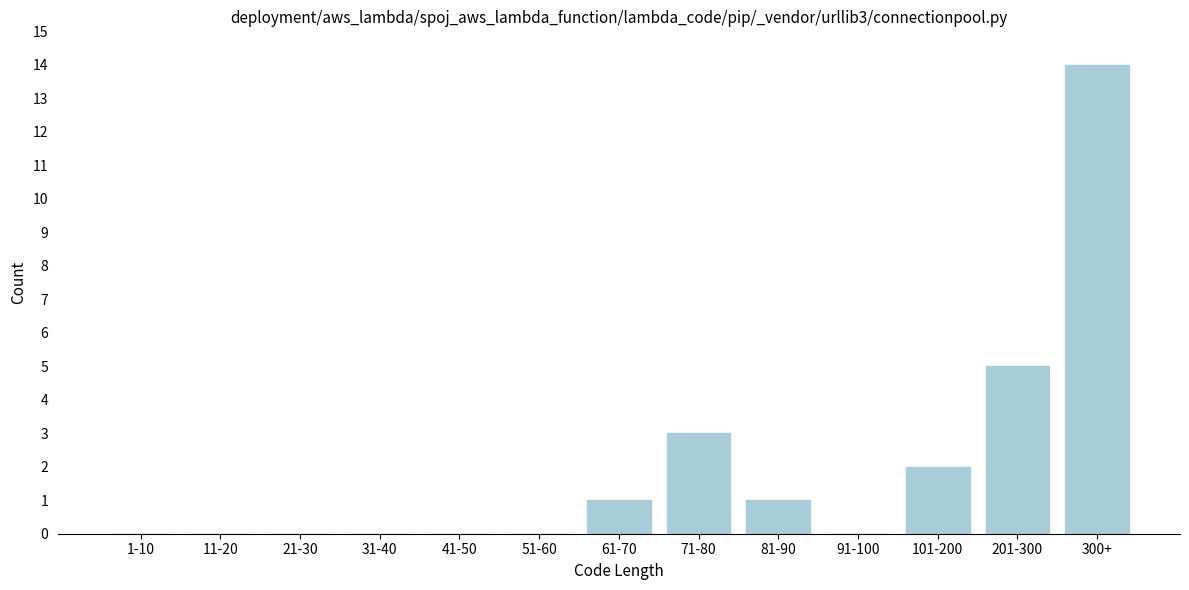

Reading left to right, transcribe all the data shown in this chart.

1-10=0	11-20=0	21-30=0	31-40=0	41-50=0	51-60=0	61-70=1	71-80=3	81-90=1	91-100=0	101-200=2	201-300=5	300+=14